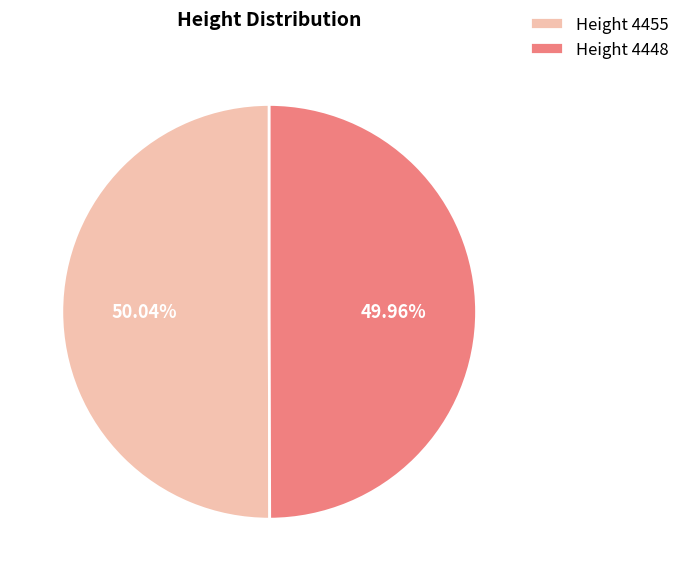

Count the number of slices in the pie.

2